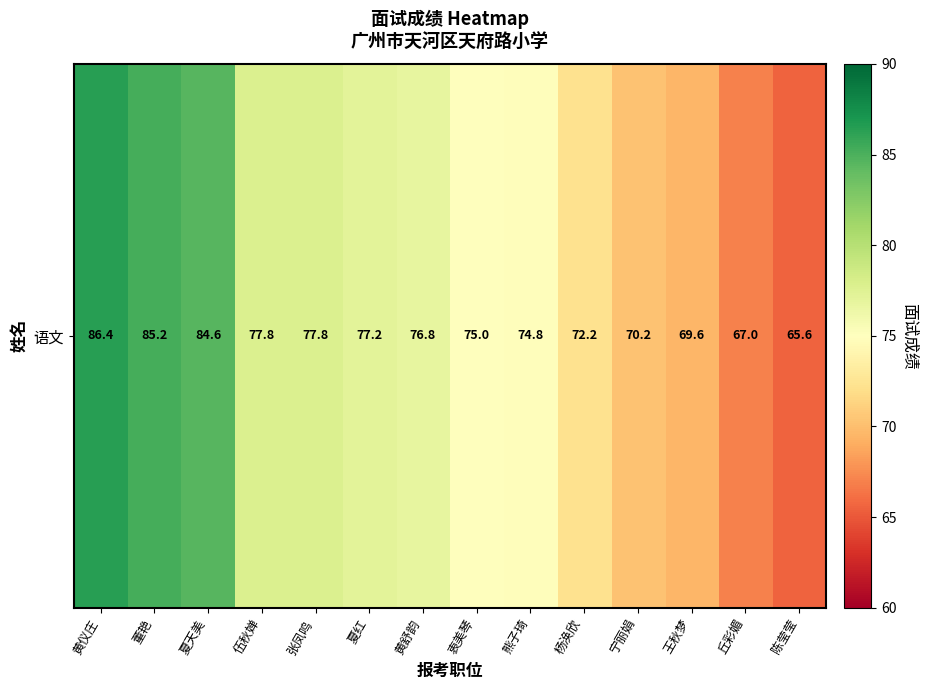

Reading left to right, extract all data points from this chart.

86.4	85.2	84.6	77.8	77.8	77.2	76.8	75.0	74.8	72.2	70.2	69.6	67.0	65.6